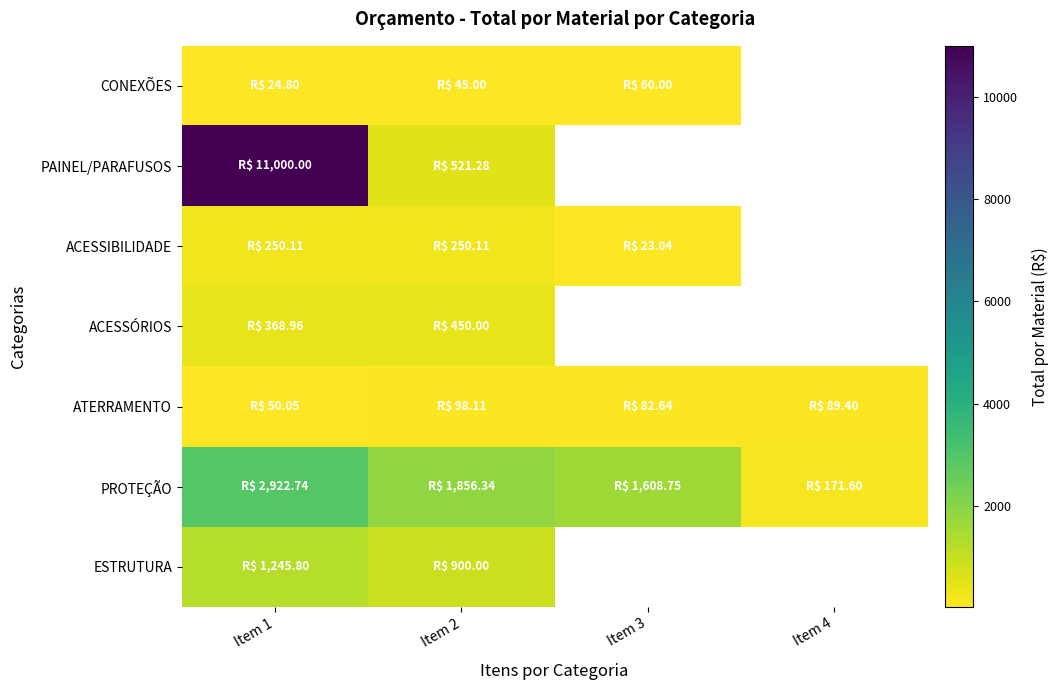

At which label is ATERRAMENTO closest to 74?

Item 3